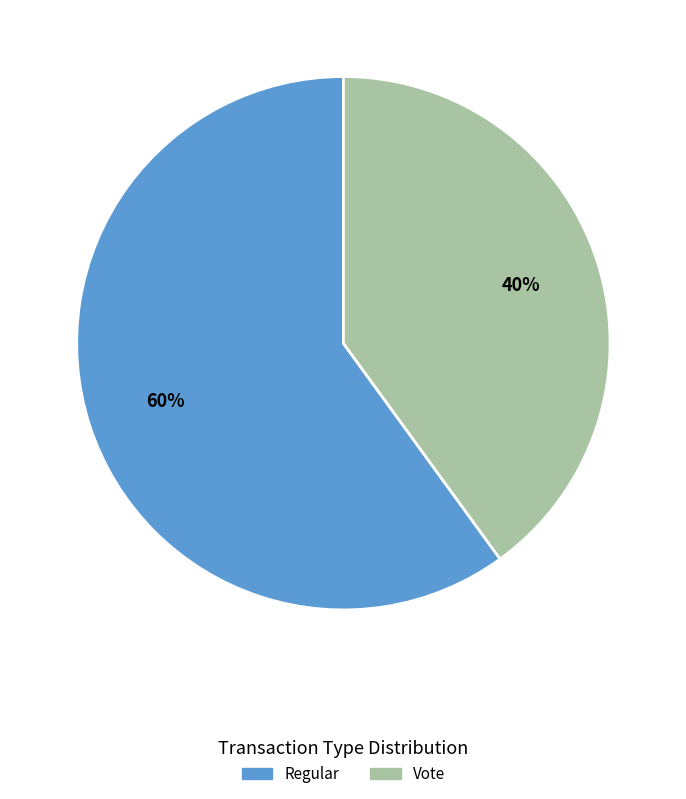

How many slices are in this pie chart?

2